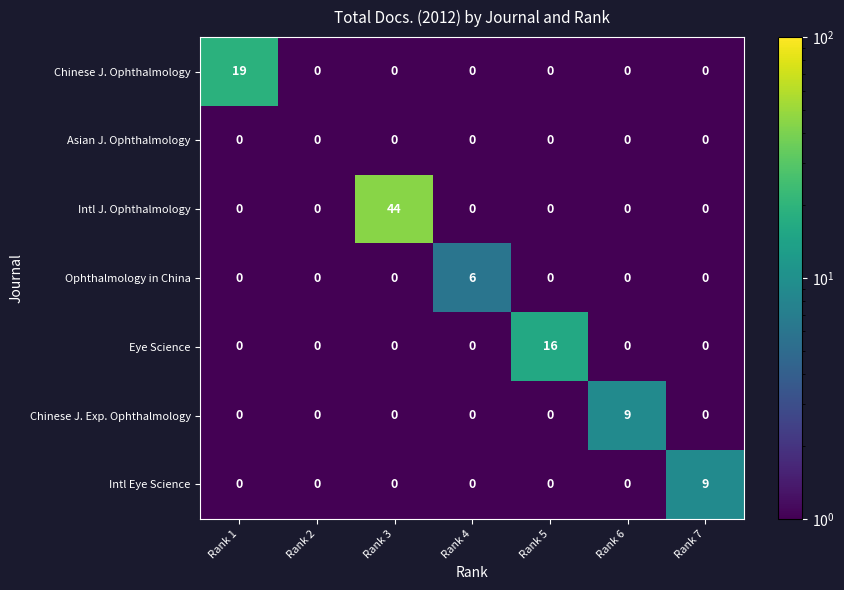

The Chinese J. Exp. Ophthalmology series shows 0 at Rank 1. True or false?

True